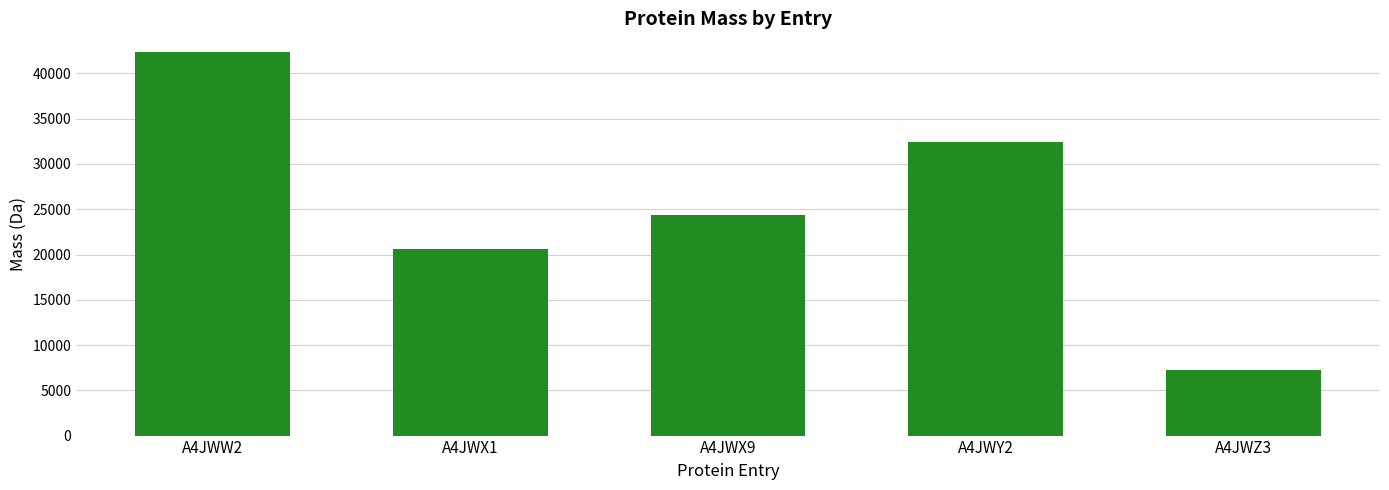

How many values are below 24411?

2